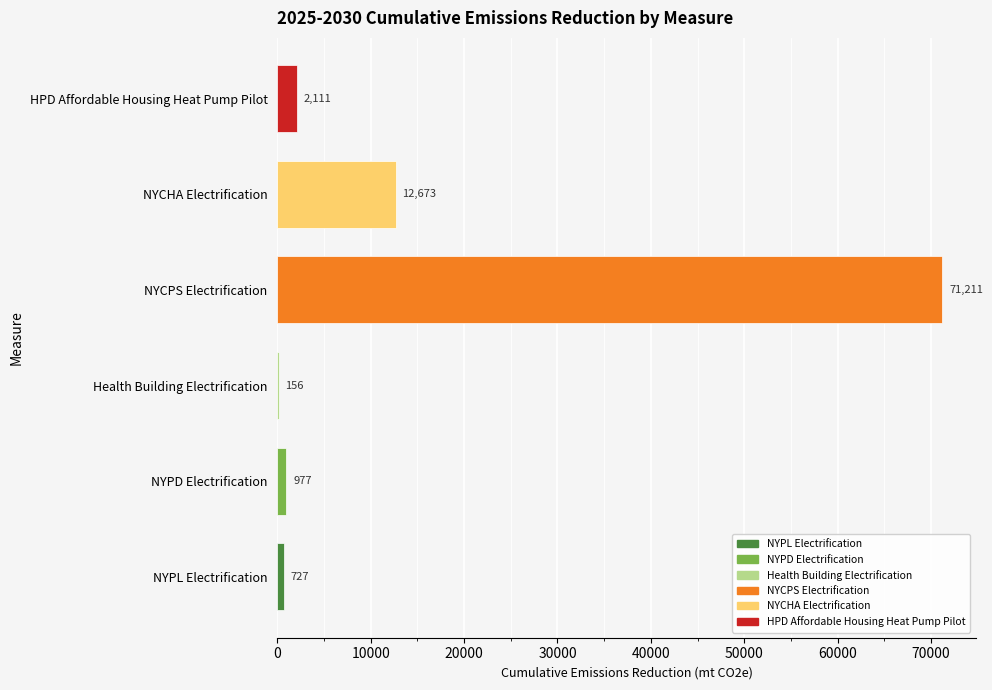

What is the maximum value shown in the chart?

71210.7